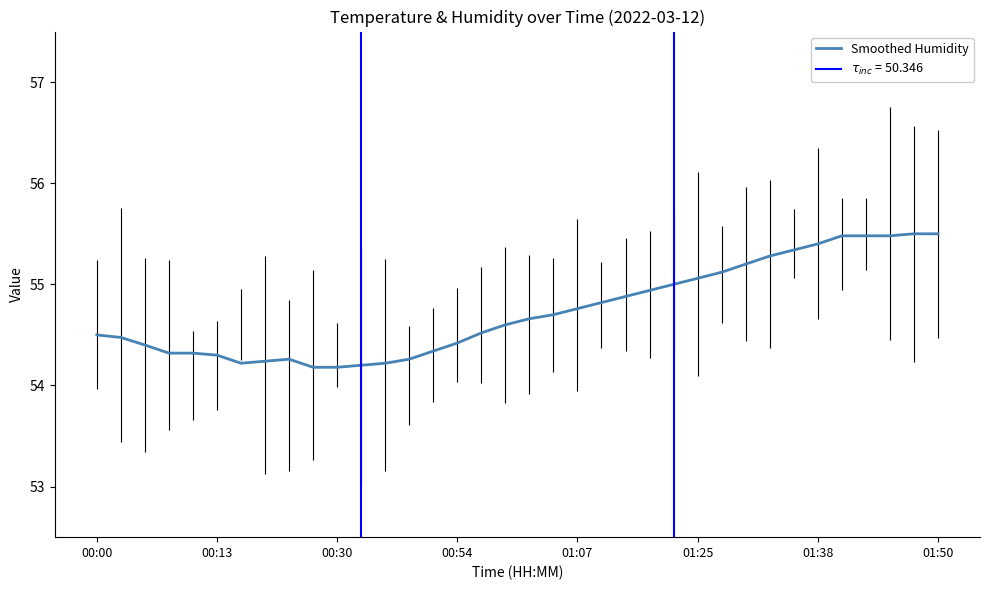

What is the lowest value of the Smoothed Humidity series?

54.2